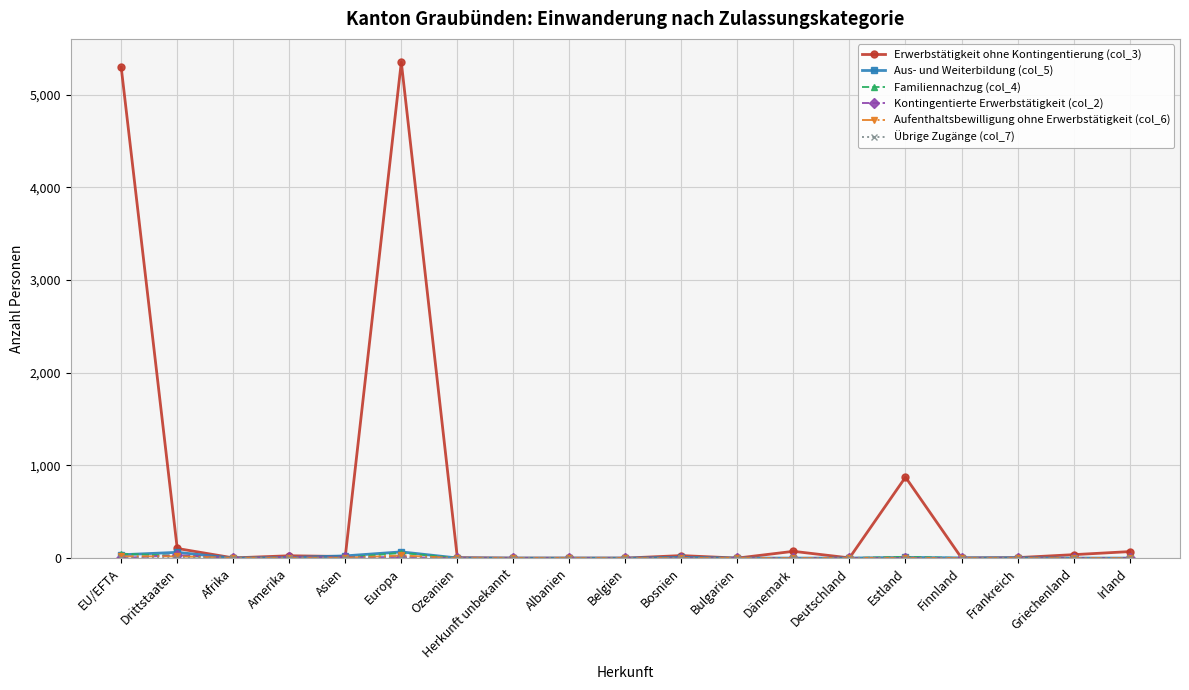

The Familiennachzug (col_4) series shows 0 at Griechenland. True or false?

True